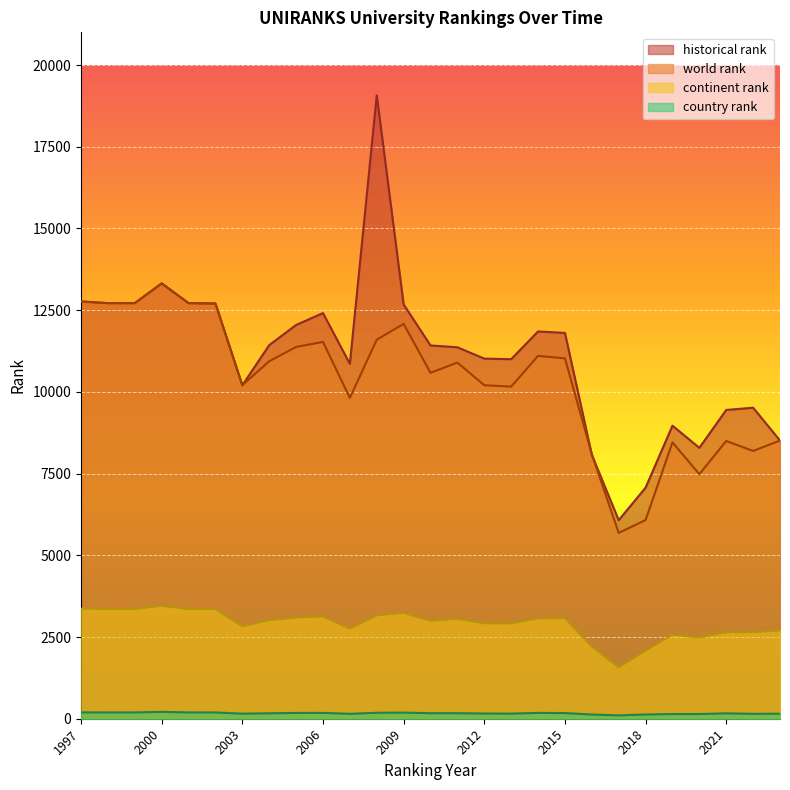

Where is world rank nearest to the value 9501?

2007